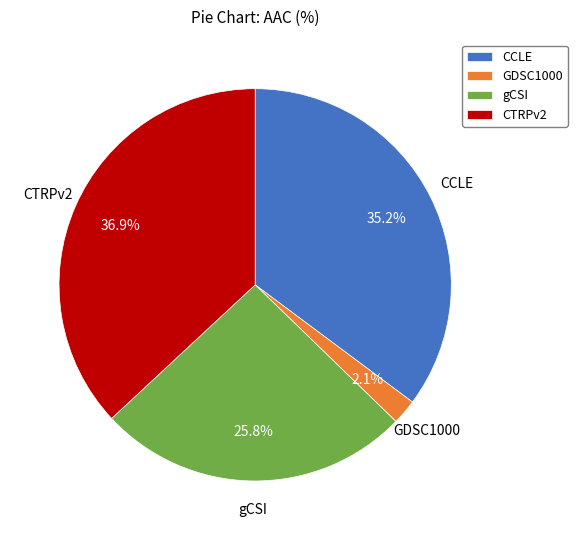

To the nearest percent, what is the difference between the largest and smallest slice percentages?

35%